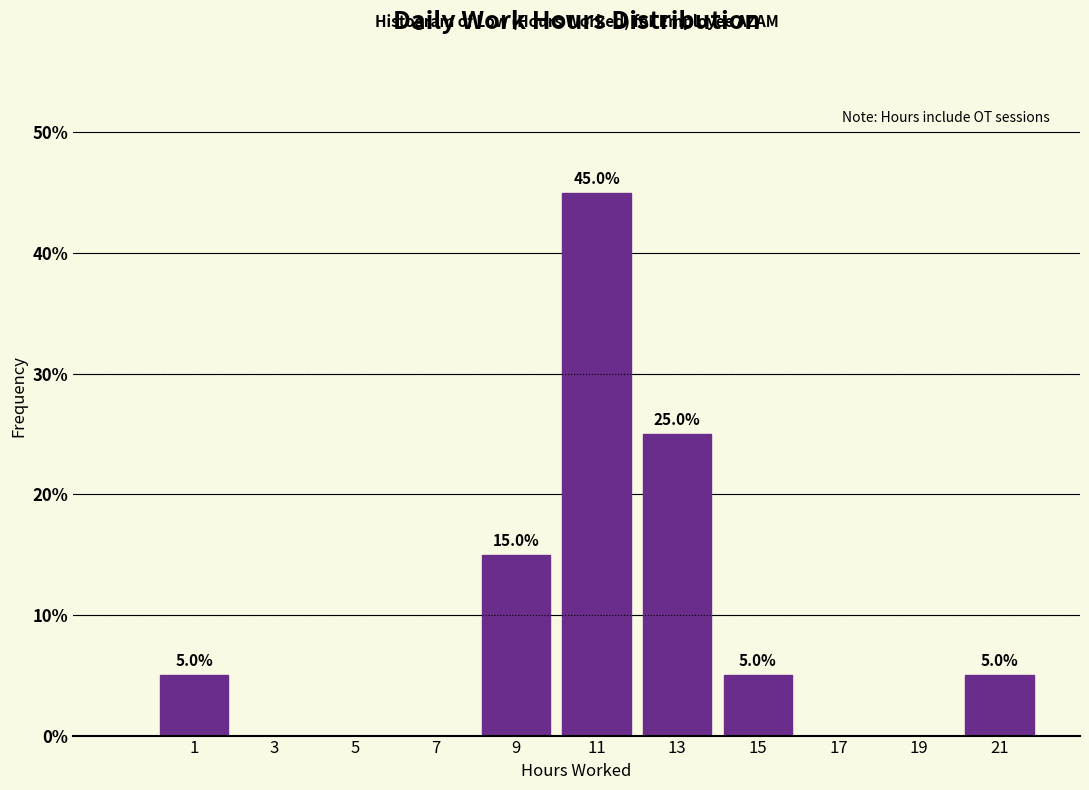

Over which range of the x-axis is the bar tallest?

10 to 12